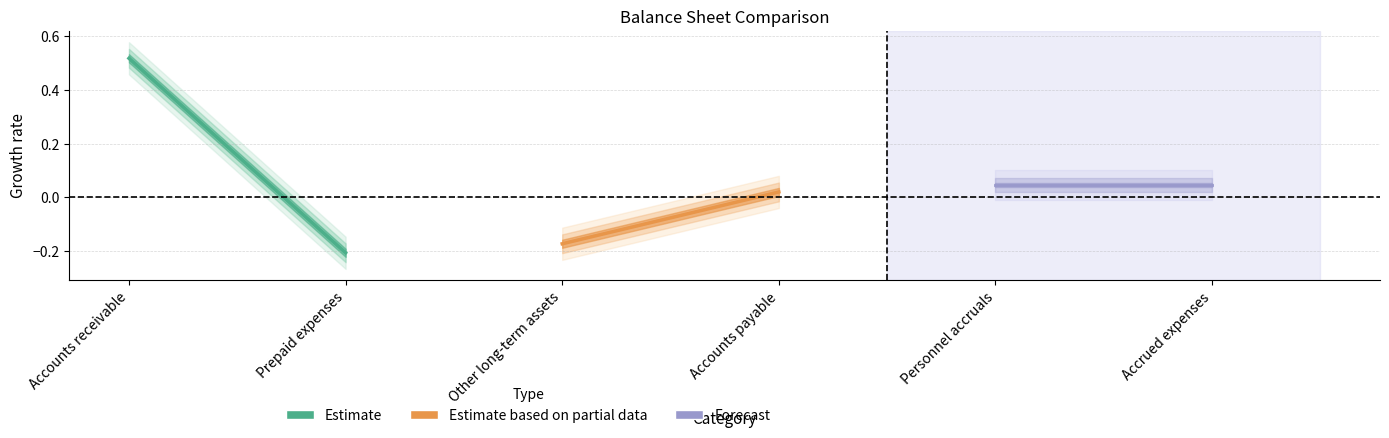

Does the chart have visible grid lines?

Yes